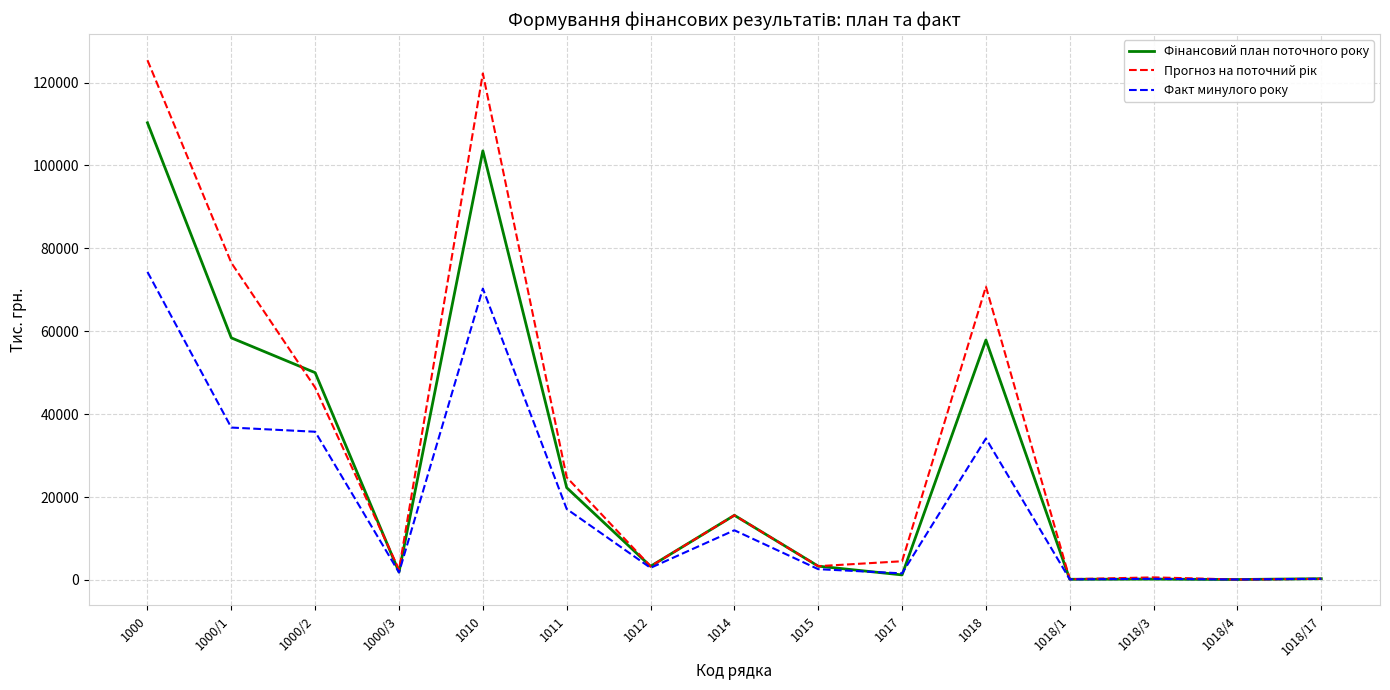

What is the maximum value shown in the chart?

125395.3